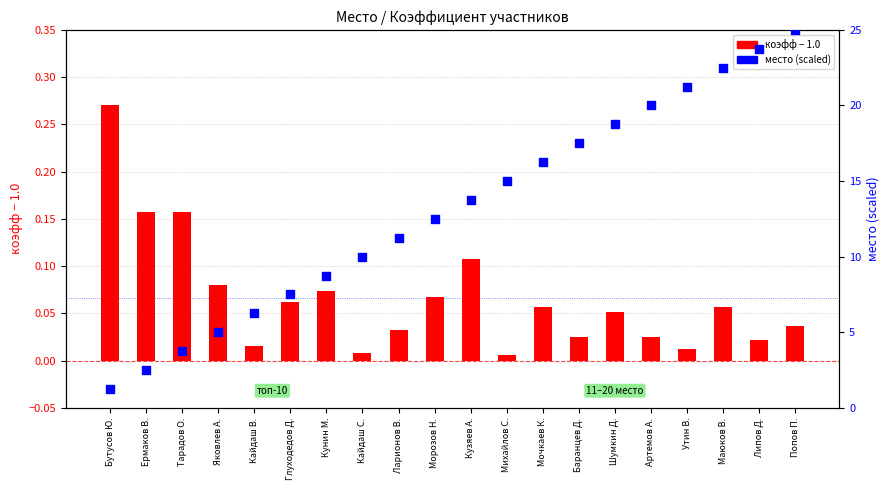

At which category is the sum across all series the highest?

Попов П.